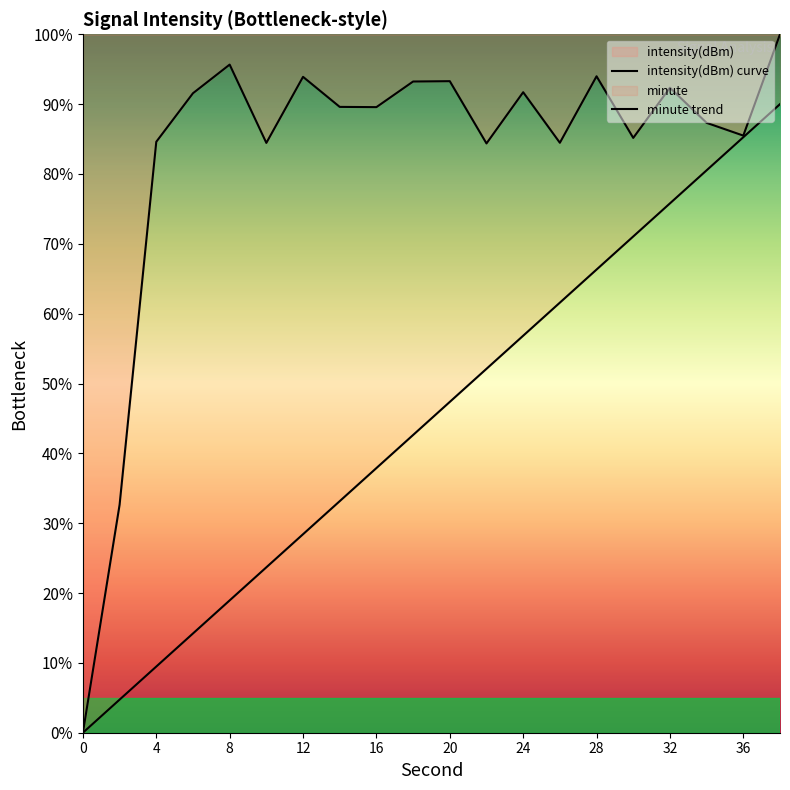

Does the chart have visible grid lines?

No